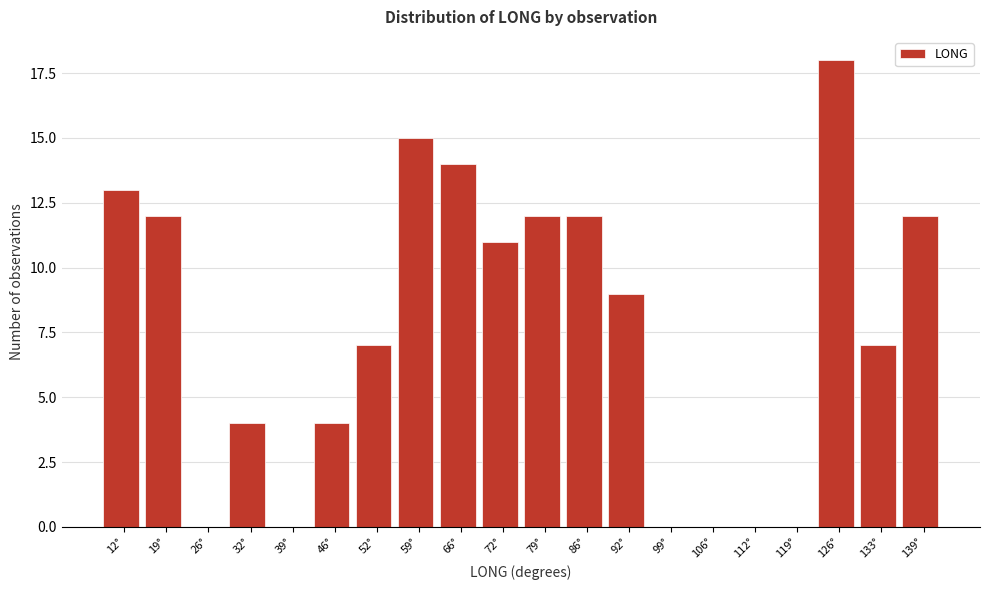

Reading right to left, extract all data points from this chart.

139°=12	133°=7	126°=18	119°=0	112°=0	106°=0	99°=0	92°=9	86°=12	79°=12	72°=11	66°=14	59°=15	52°=7	46°=4	39°=0	32°=4	26°=0	19°=12	12°=13